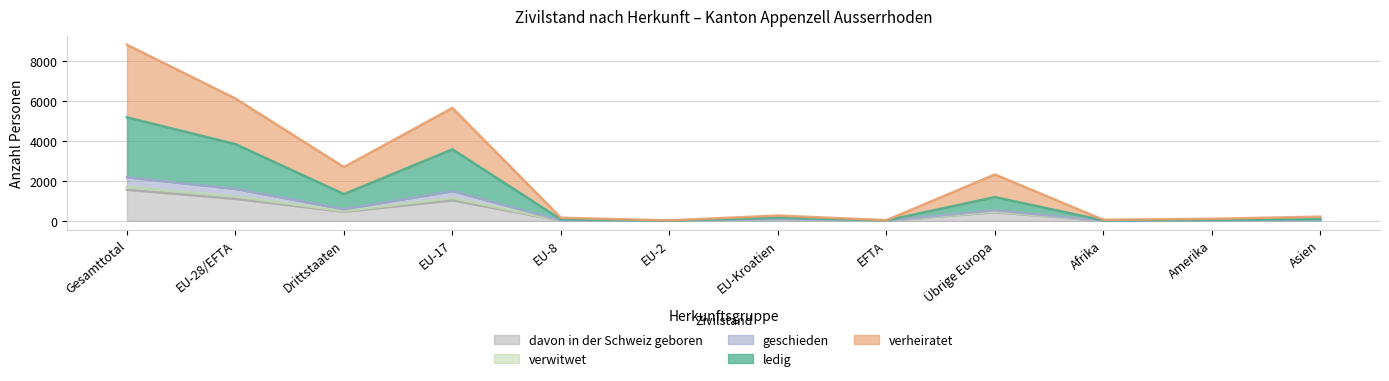

Where is the first local maximum for davon in der Schweiz geboren?

EU-17